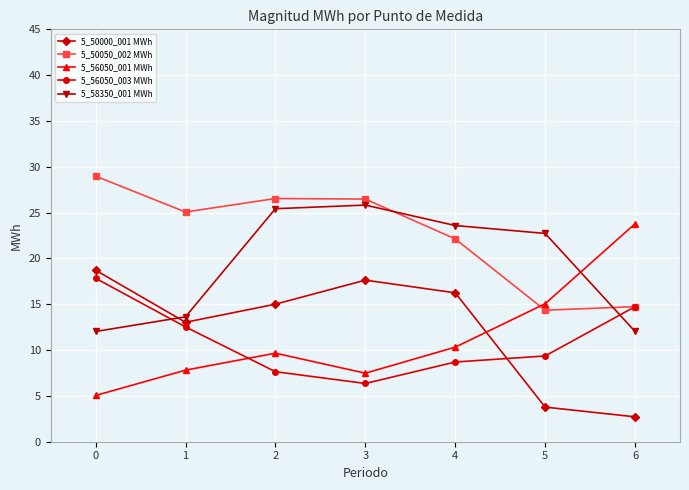

True or false: 5_56050_003 MWh has more than 1 points higher than both neighbors.

False